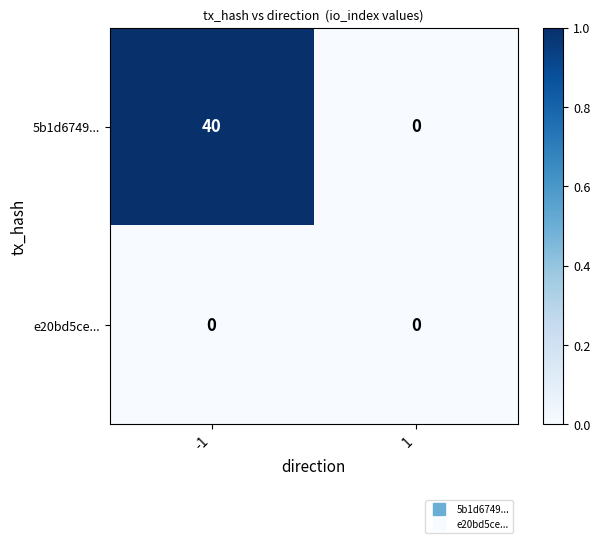

Reading left to right, transcribe all the data shown in this chart.

5b1d6749...: 40	0
e20bd5ce...: 0	0